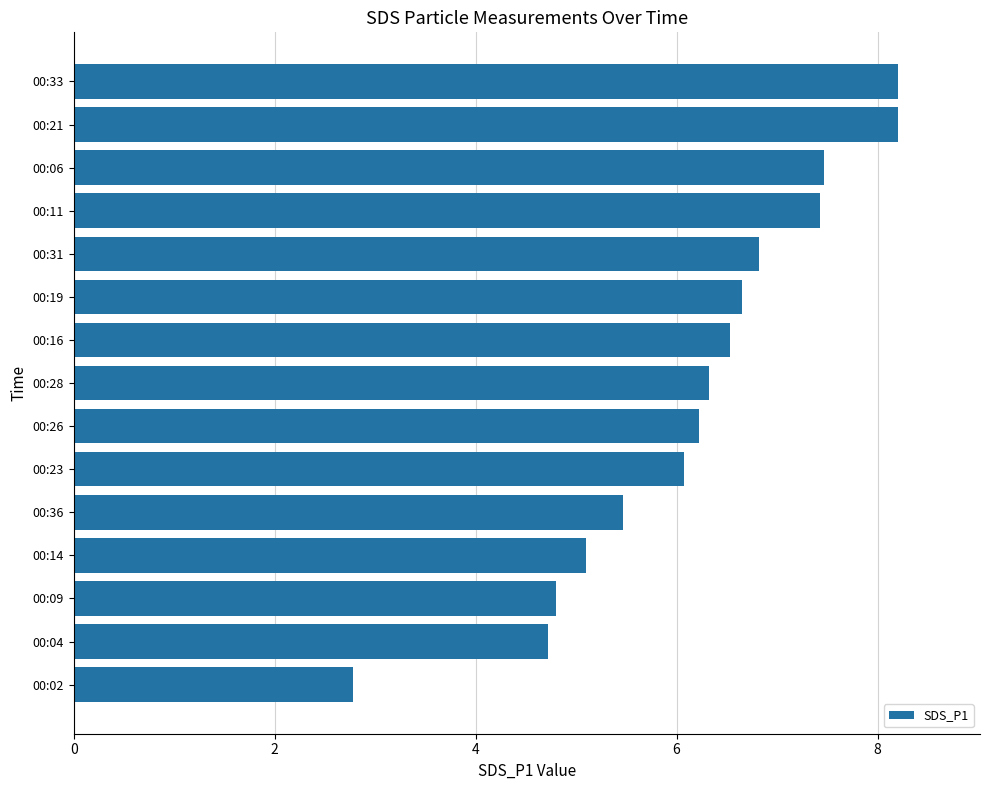

What is the change in value from 00:11 to 00:36?

-2.0